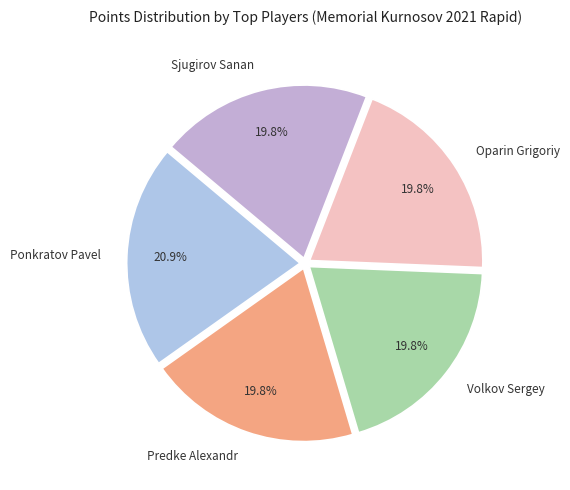

To the nearest percent, what is the average slice percentage?

20%